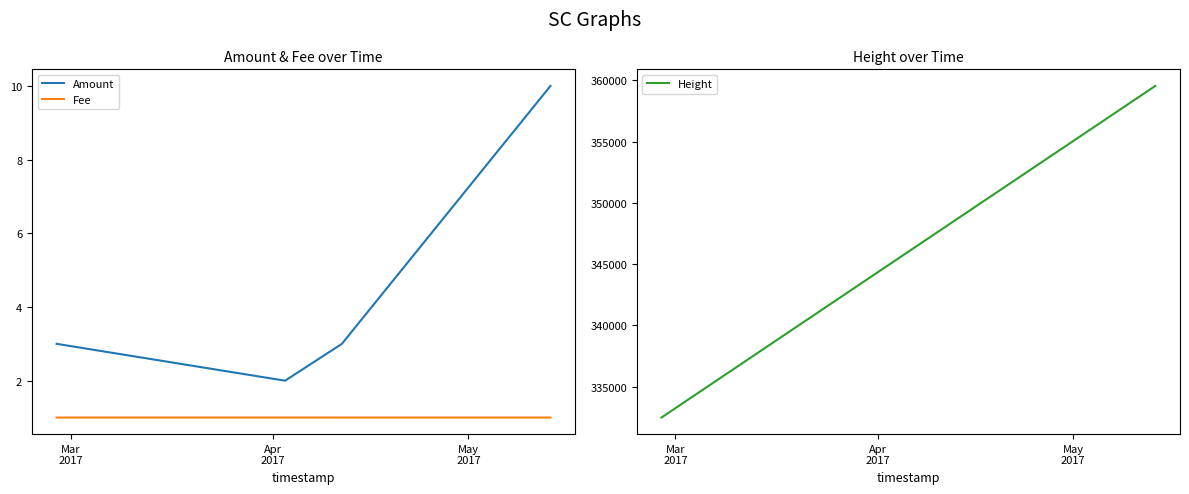

Is the value of Amount at May
2017 greater than the value of Fee at 4?

Yes